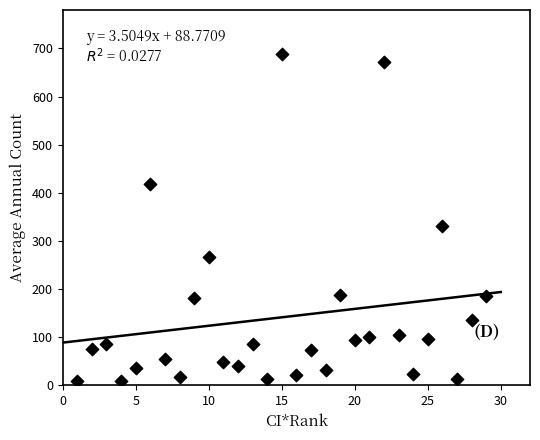

What is the range of Y values (max minus min)?

681